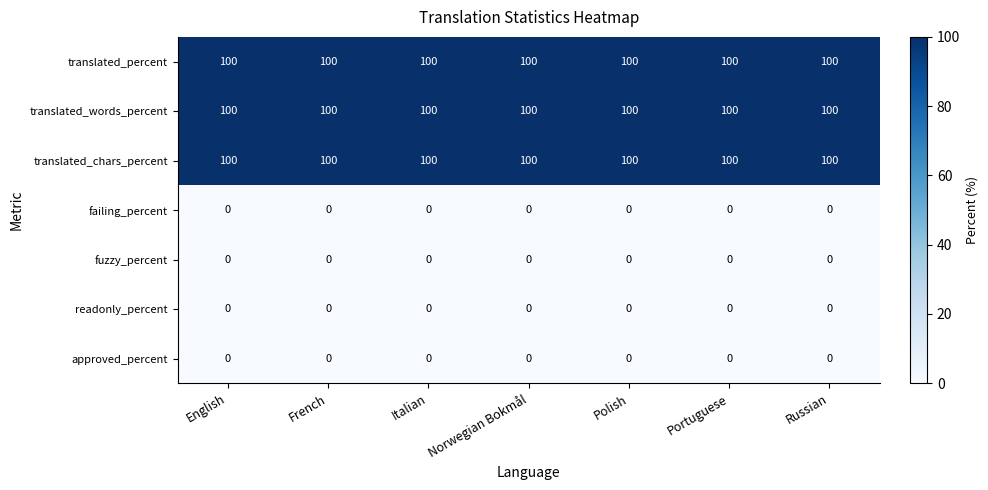

What is the sum of all translated_percent values?

700